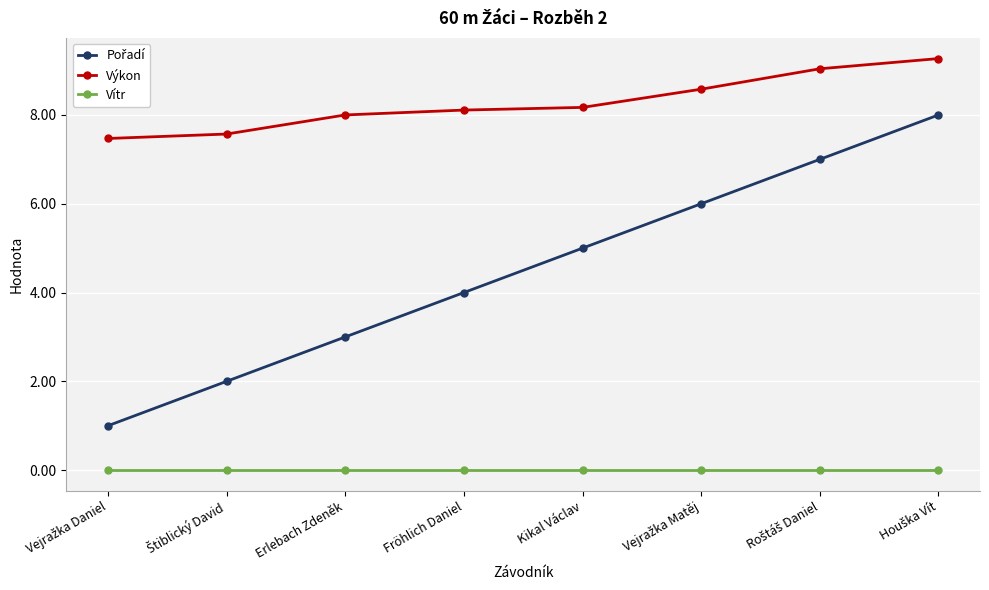

What is the difference between the highest and lowest values at Kikal Václav?

8.2